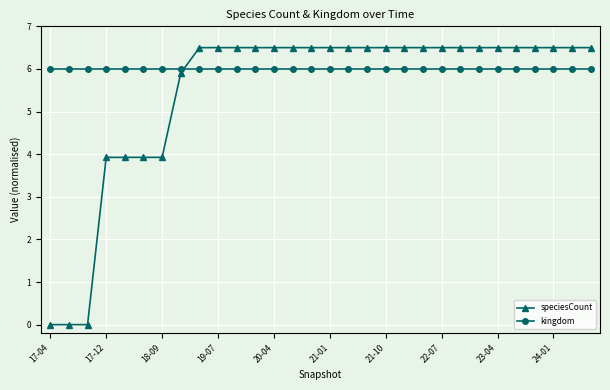

What is the average value of the kingdom series?

6.0